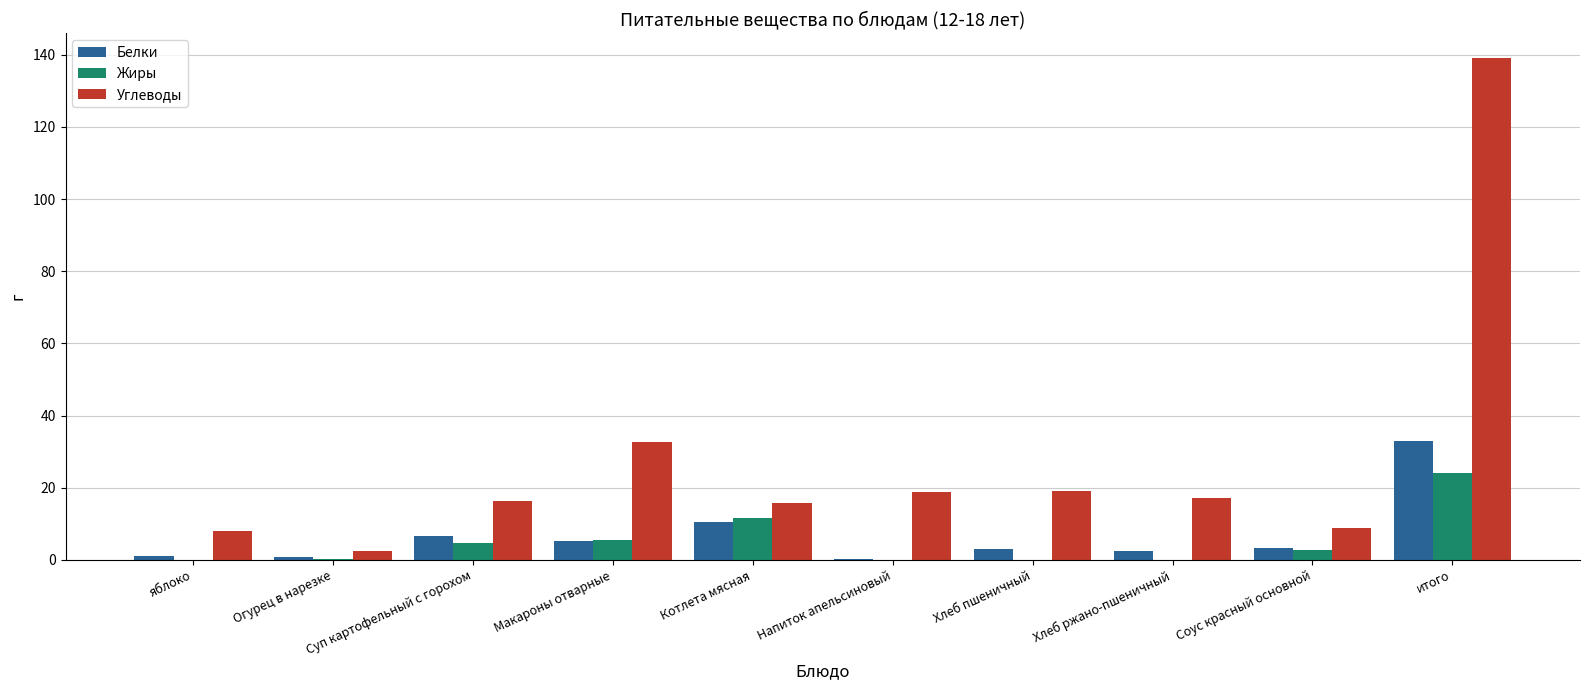

At which category is the sum across all series the highest?

итого